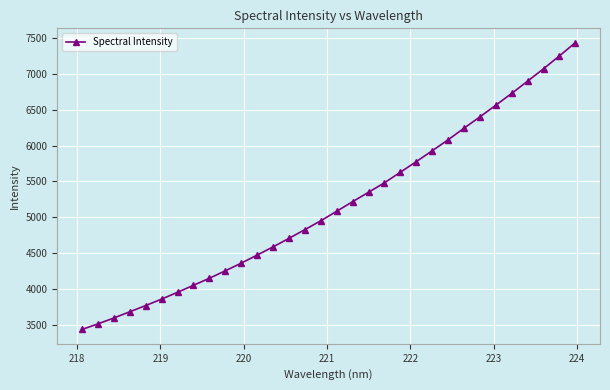

What is the difference between the maximum and second lowest values?

3912.9